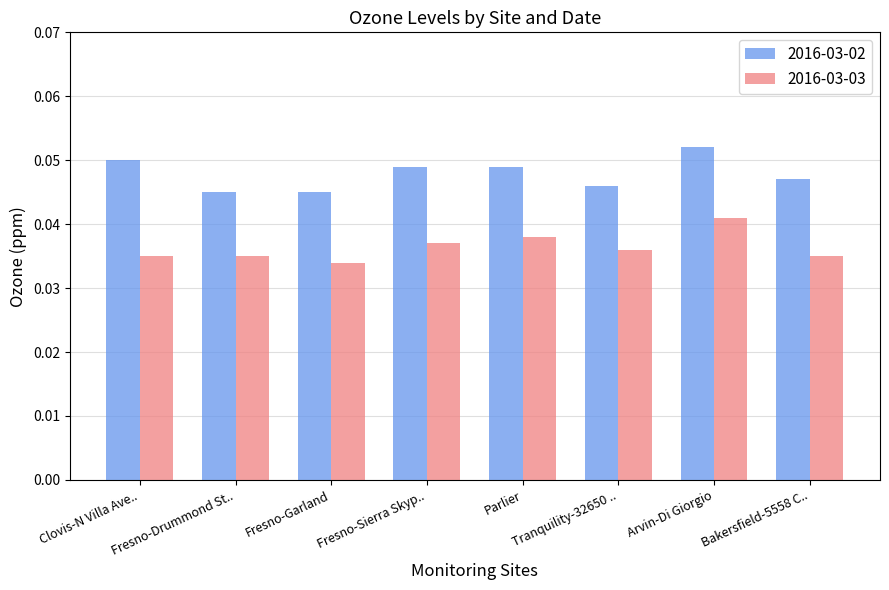

List the series in order of their peak value, highest first.

2016-03-02, 2016-03-03